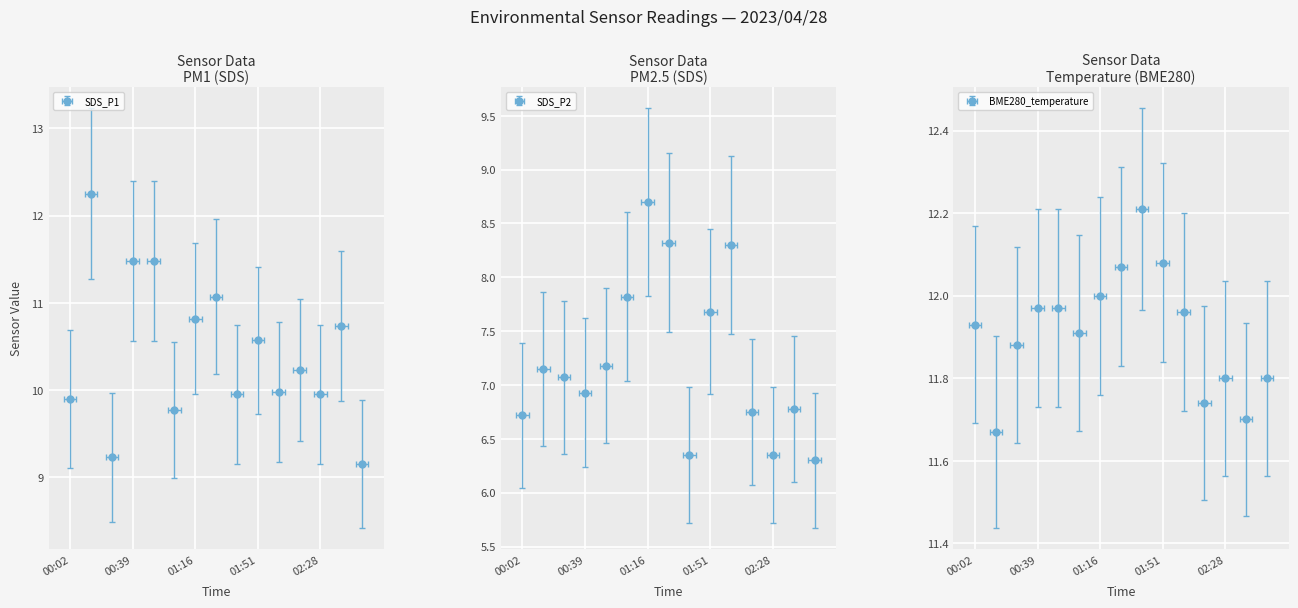

At which category is the sum across all series the highest?

01:16